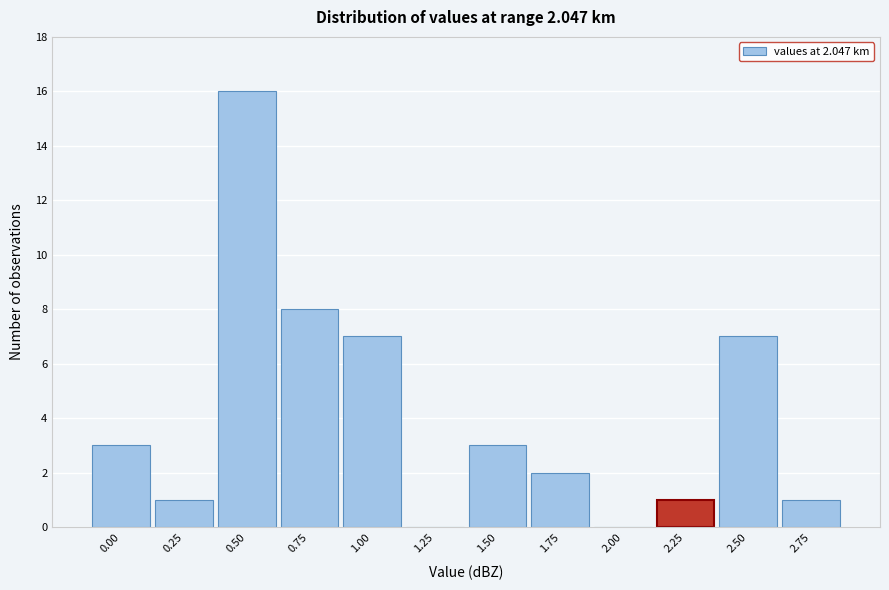

Reading right to left, list all the values displayed in this chart.

2.75=1	2.50=7	2.25=1	2.00=0	1.75=2	1.50=3	1.25=0	1.00=7	0.75=8	0.50=16	0.25=1	0.00=3